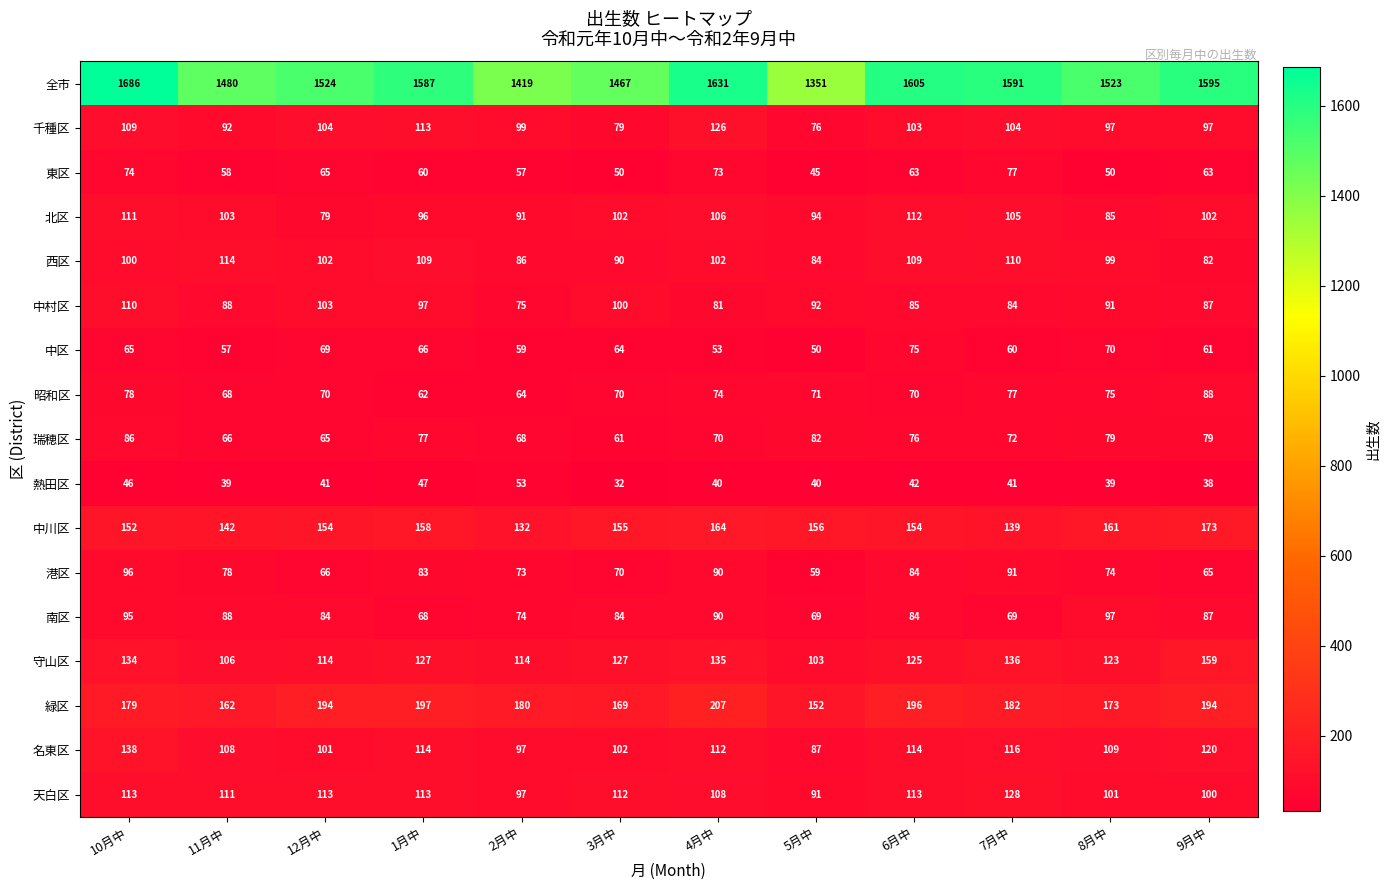

What is the difference between the second highest and minimum values in the 天白区 series?

22